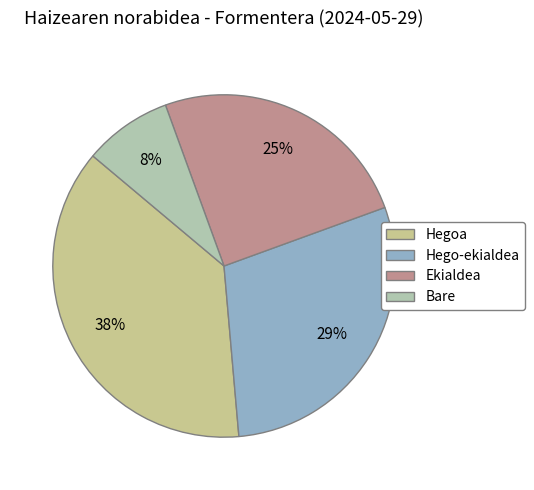

What is the largest slice in the pie chart?

Hegoa